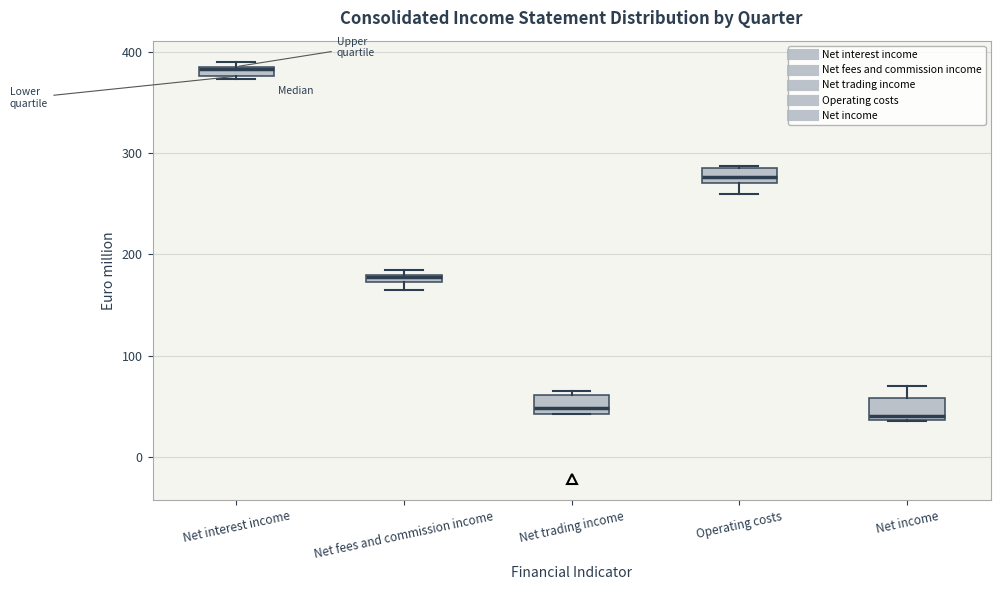

Where is the upper edge of the box for Net fees and commission income on the y-axis? The values are not printed on the chart, so give them approximately, as read against the axis.

180